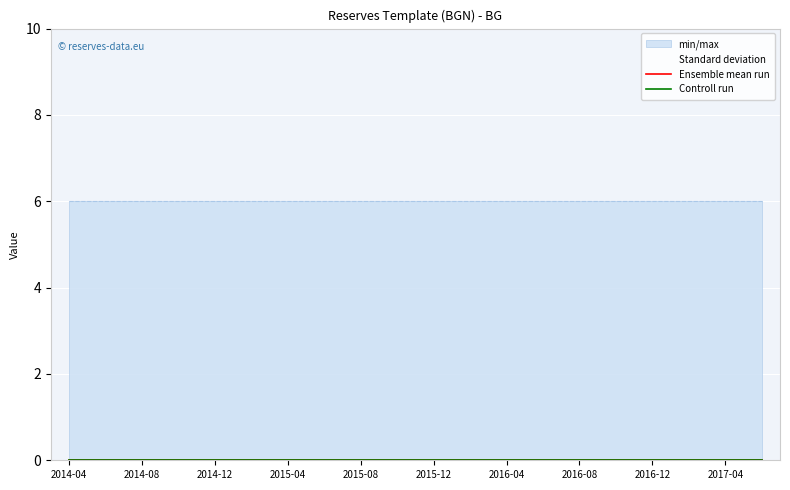

What is the greatest value displayed?

6